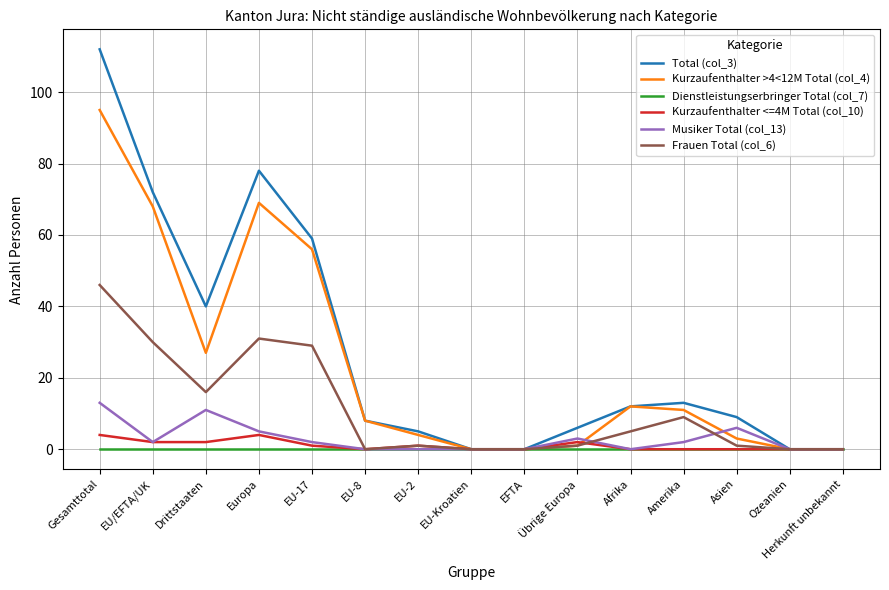

Reading left to right, transcribe all the data shown in this chart.

Total (col_3): Gesamttotal=112	EU/EFTA/UK=72	Drittstaaten=40	Europa=78	EU-17=59	EU-8=8	EU-2=5	EU-Kroatien=0	EFTA=0	Übrige Europa=6	Afrika=12	Amerika=13	Asien=9	Ozeanien=0	Herkunft unbekannt=0
Kurzaufenthalter >4<12M Total (col_4): Gesamttotal=95	EU/EFTA/UK=68	Drittstaaten=27	Europa=69	EU-17=56	EU-8=8	EU-2=4	EU-Kroatien=0	EFTA=0	Übrige Europa=1	Afrika=12	Amerika=11	Asien=3	Ozeanien=0	Herkunft unbekannt=0
Dienstleistungserbringer Total (col_7): Gesamttotal=0	EU/EFTA/UK=0	Drittstaaten=0	Europa=0	EU-17=0	EU-8=0	EU-2=0	EU-Kroatien=0	EFTA=0	Übrige Europa=0	Afrika=0	Amerika=0	Asien=0	Ozeanien=0	Herkunft unbekannt=0
Kurzaufenthalter <=4M Total (col_10): Gesamttotal=4	EU/EFTA/UK=2	Drittstaaten=2	Europa=4	EU-17=1	EU-8=0	EU-2=1	EU-Kroatien=0	EFTA=0	Übrige Europa=2	Afrika=0	Amerika=0	Asien=0	Ozeanien=0	Herkunft unbekannt=0
Musiker Total (col_13): Gesamttotal=13	EU/EFTA/UK=2	Drittstaaten=11	Europa=5	EU-17=2	EU-8=0	EU-2=0	EU-Kroatien=0	EFTA=0	Übrige Europa=3	Afrika=0	Amerika=2	Asien=6	Ozeanien=0	Herkunft unbekannt=0
Frauen Total (col_6): Gesamttotal=46	EU/EFTA/UK=30	Drittstaaten=16	Europa=31	EU-17=29	EU-8=0	EU-2=1	EU-Kroatien=0	EFTA=0	Übrige Europa=1	Afrika=5	Amerika=9	Asien=1	Ozeanien=0	Herkunft unbekannt=0